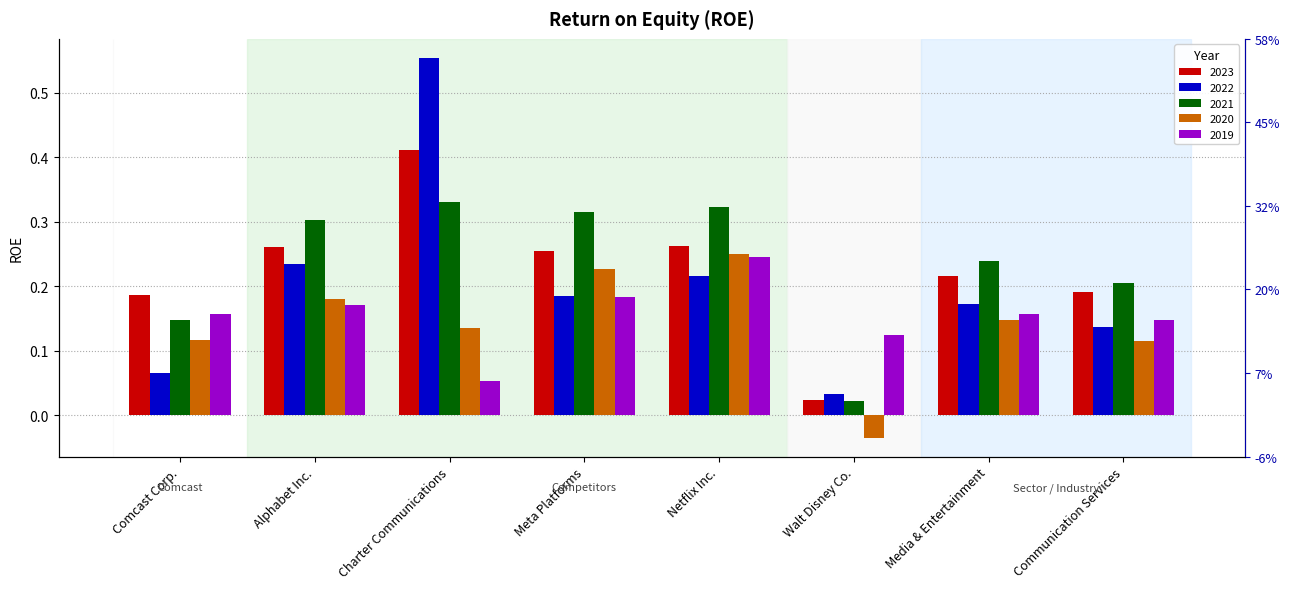

Rank the series by their maximum value, from lowest to highest.

2019, 2020, 2021, 2023, 2022